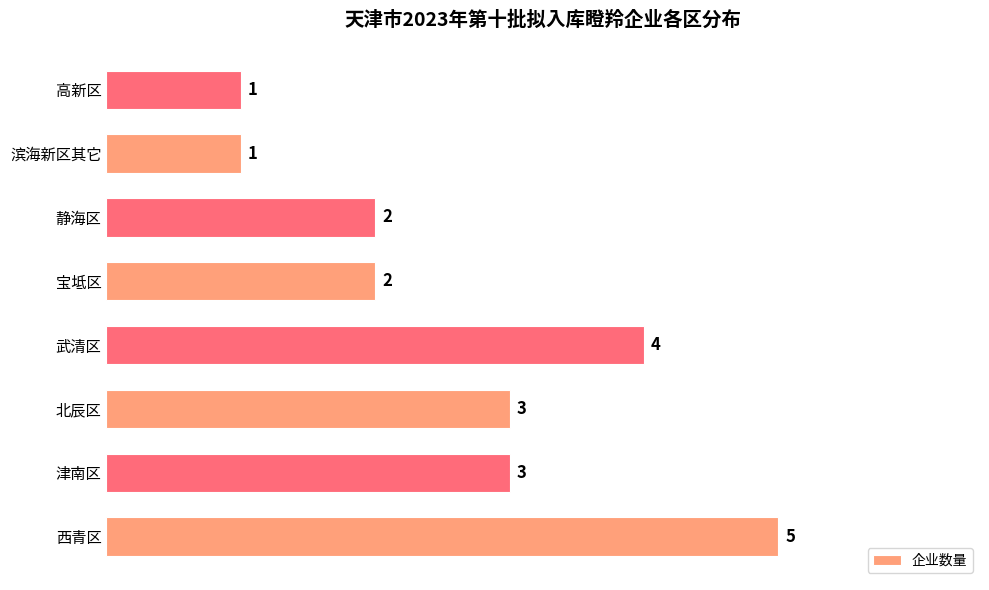

What is the maximum value shown in the chart?

5